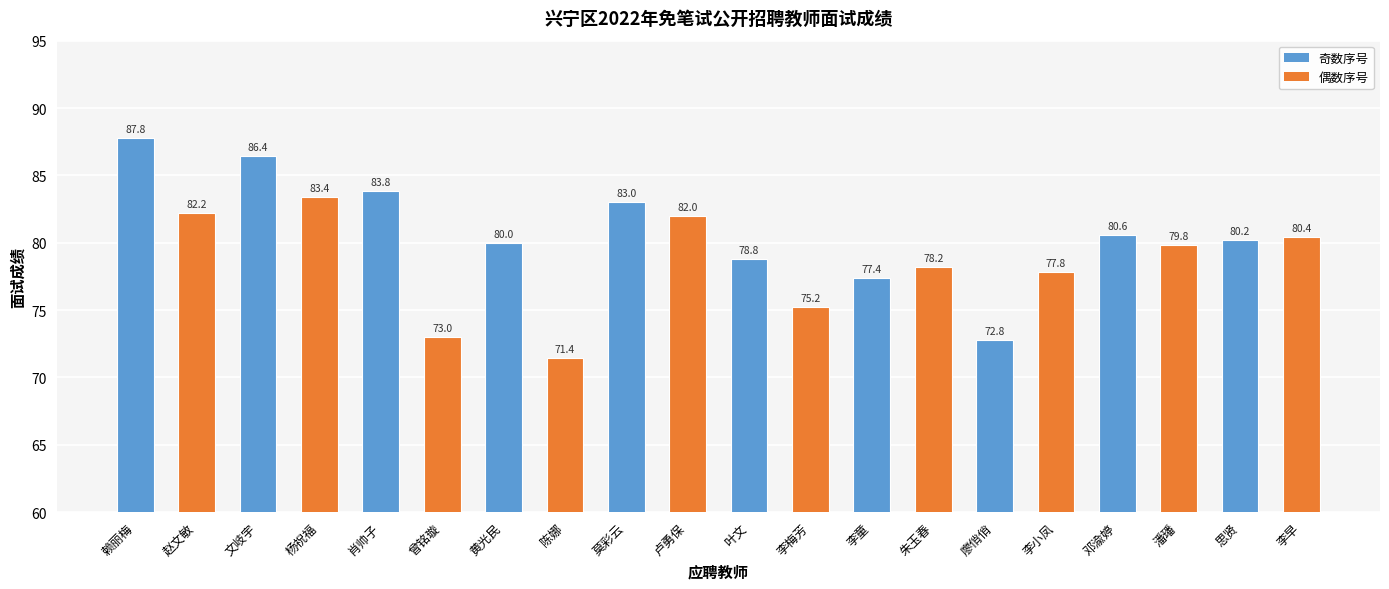

What is the difference between the values at 李早 and 卢勇保?

1.6